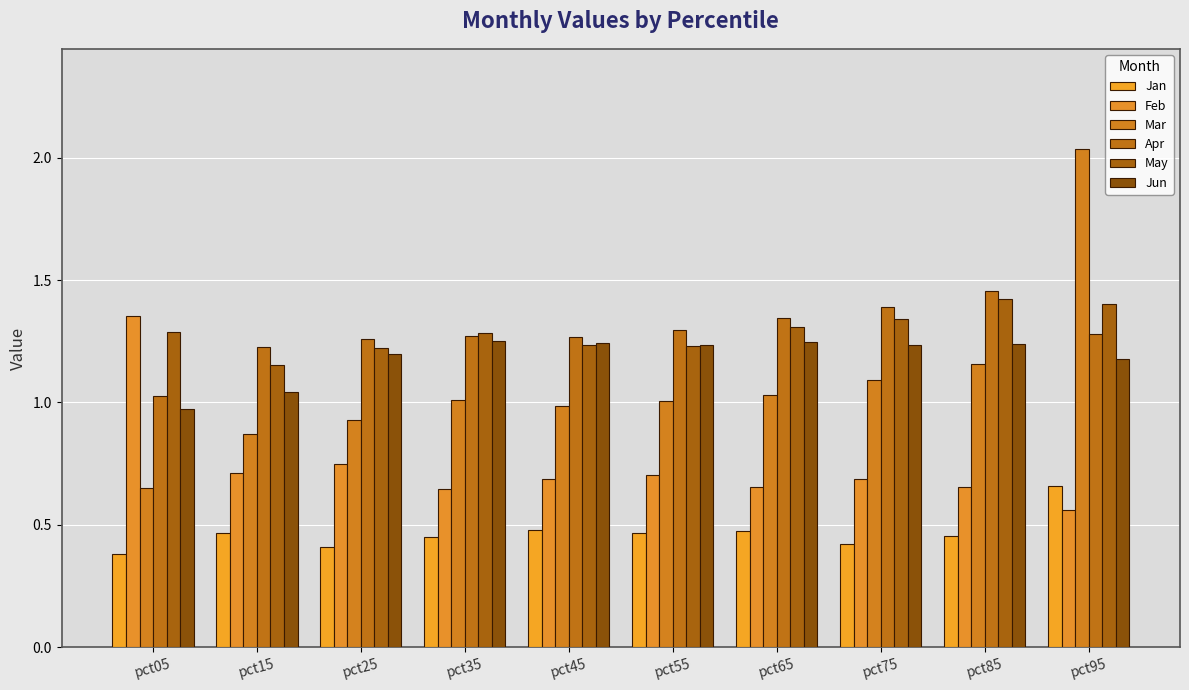

How many groups of bars are there?

10